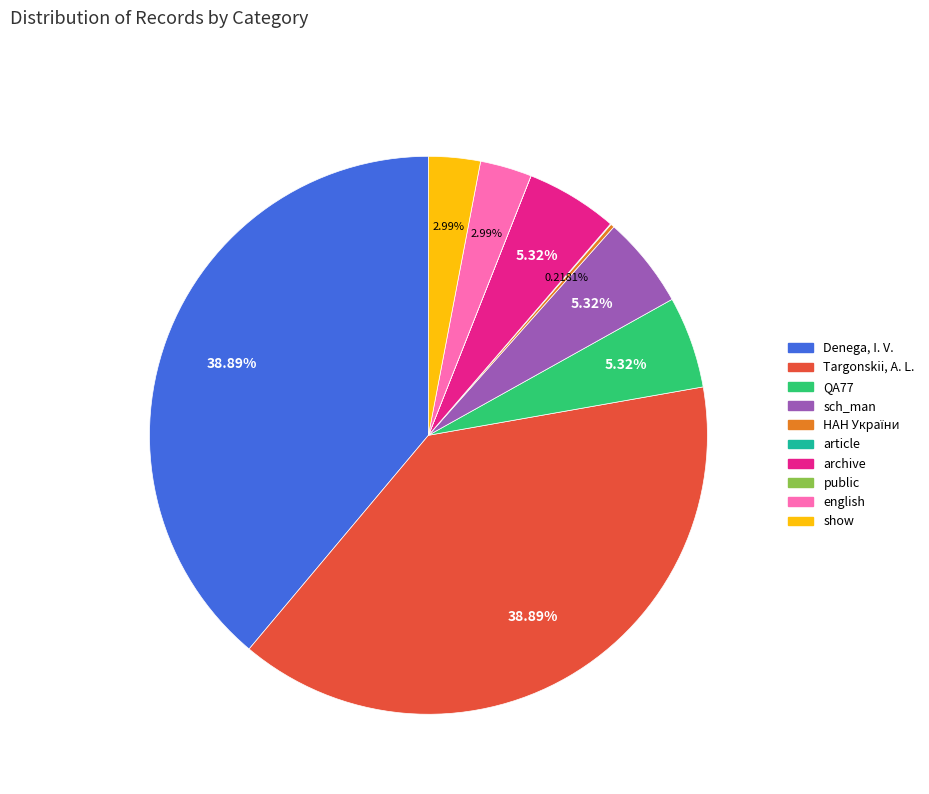

Is Denega, I. V. the majority of the pie?

No